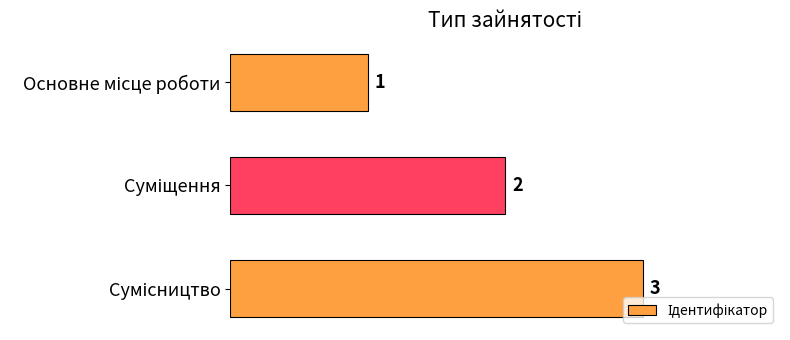

What is the sum of all values?

6